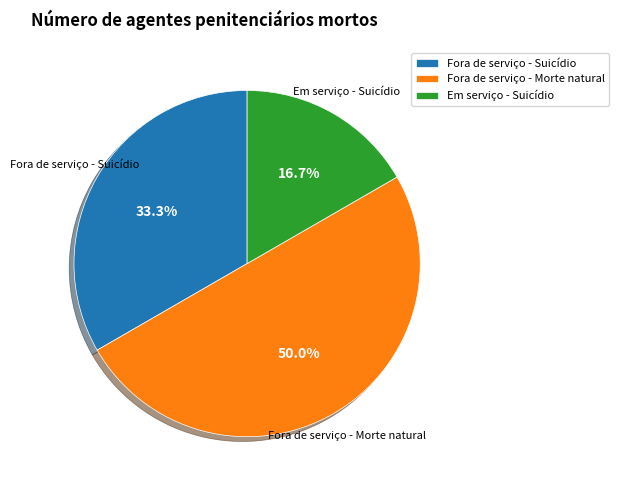

To the nearest percent, what portion does Em serviço - Suicídio represent?

17%